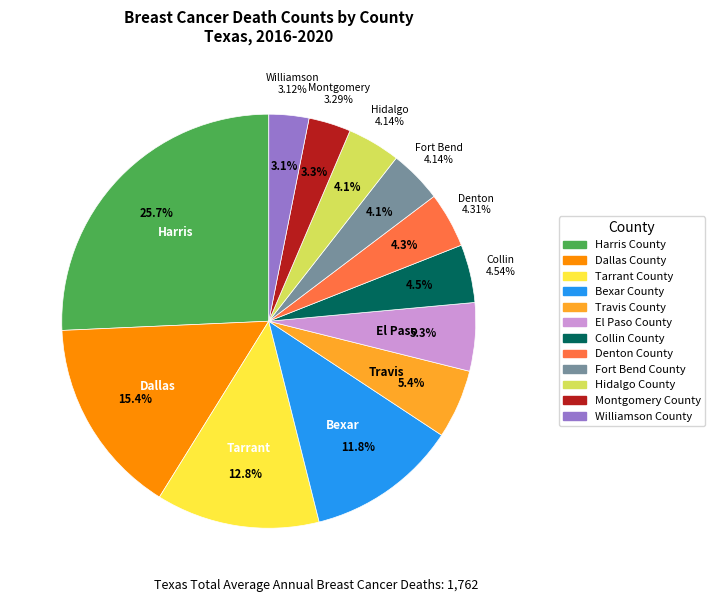

Which slice is the smallest?

Williamson County